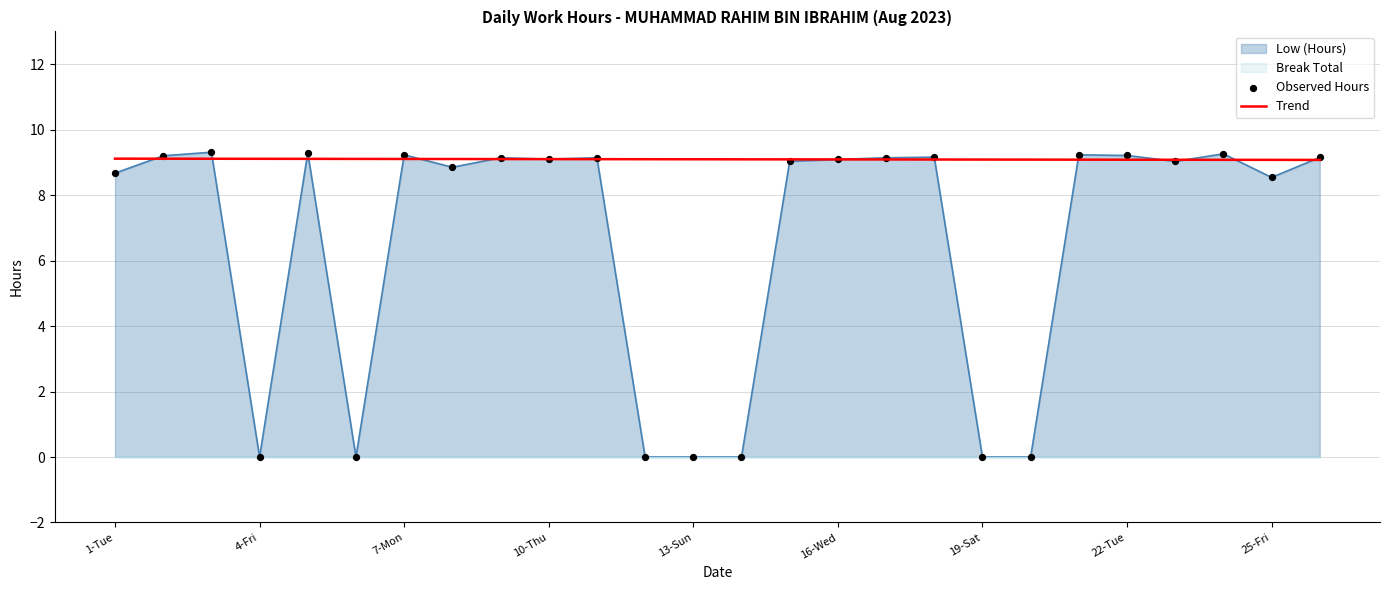

At how many categories does at least one series exceed 5?

26